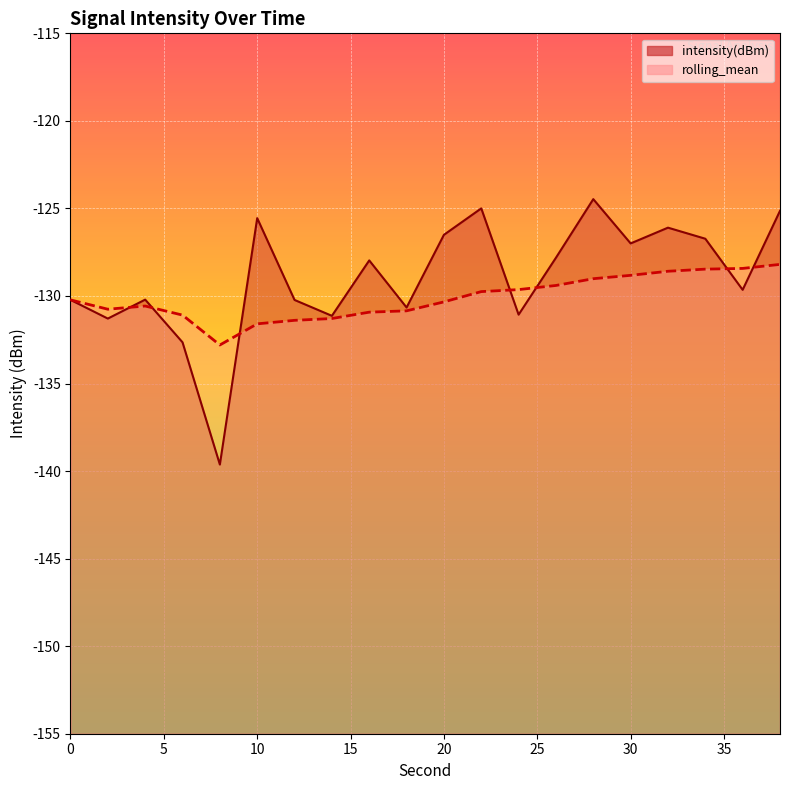

What are all the series names shown in the legend?

intensity(dBm), rolling_mean